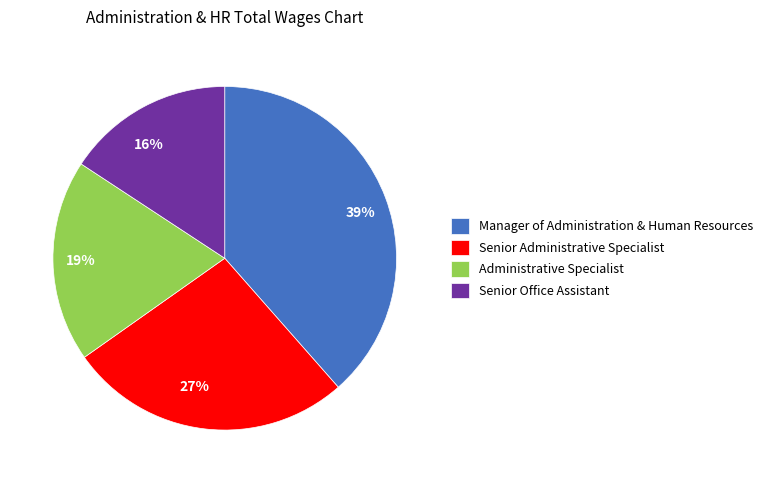

To the nearest percent, what is the average slice percentage?

25%